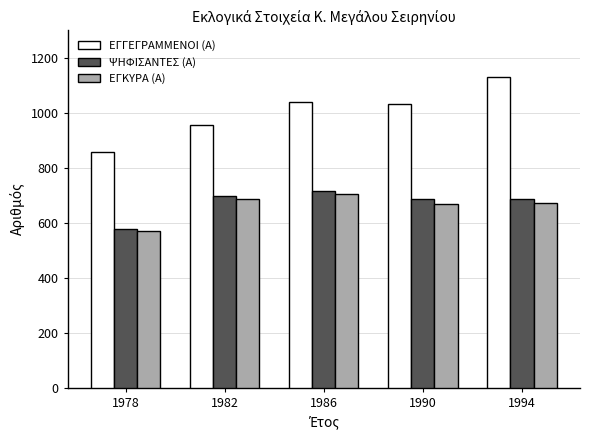

The value of ΕΓΚΥΡΑ (Α) at 1986 is 706. True or false?

True